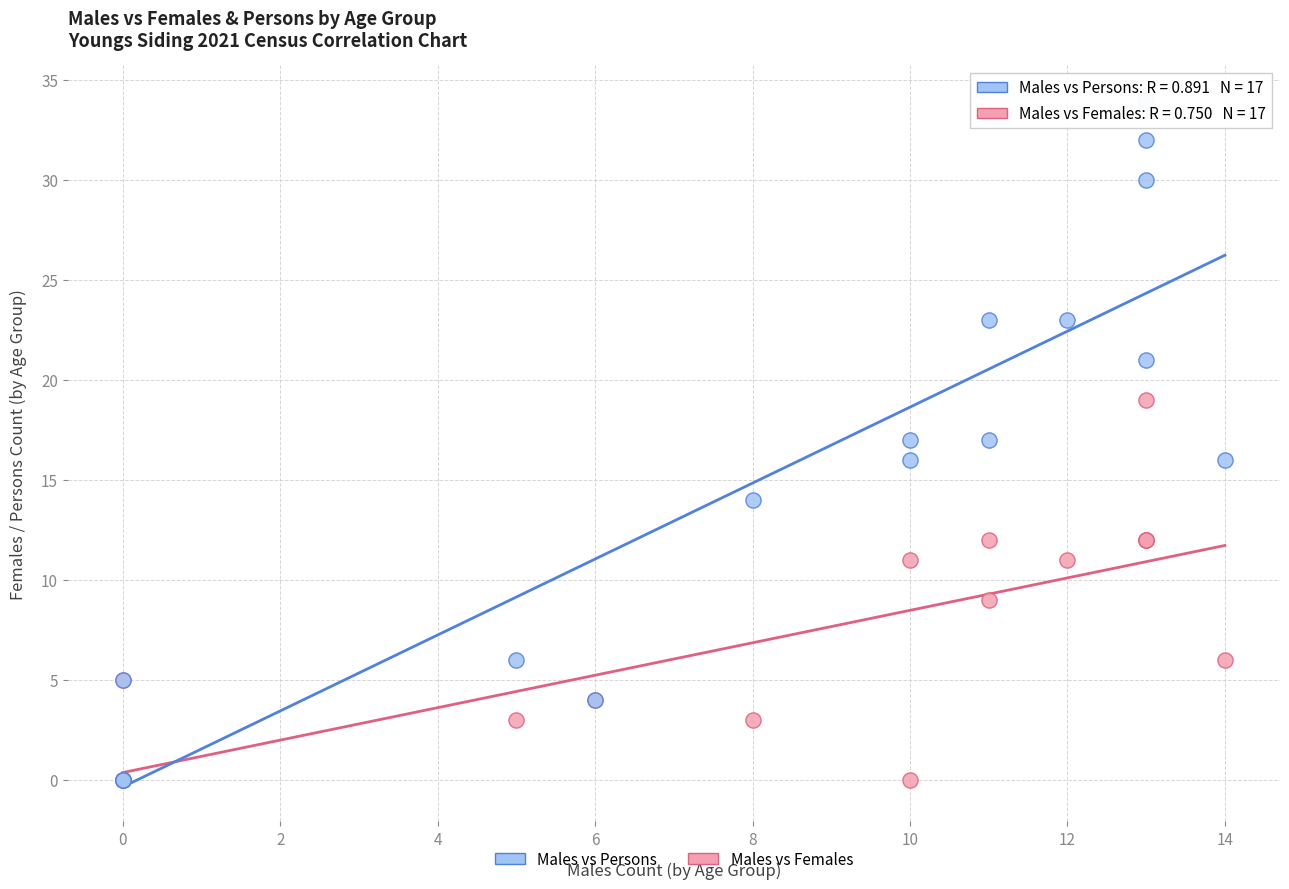

What are all the series names shown in the legend?

Males vs Persons, Males vs Females